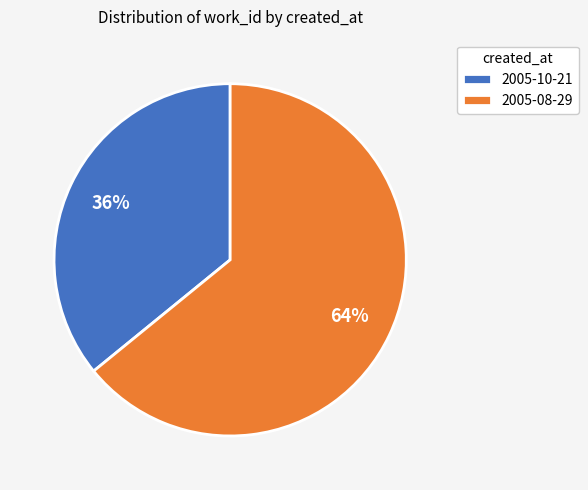

How many segments does this pie chart have?

2